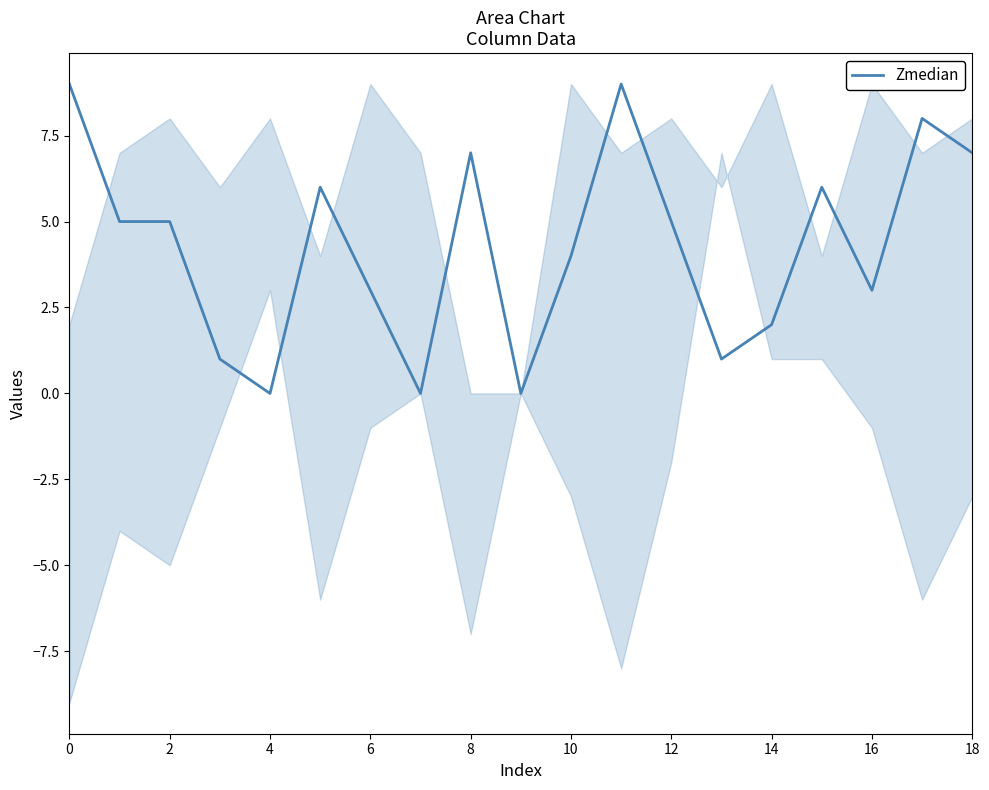

How many values are between 1 and 7?

13